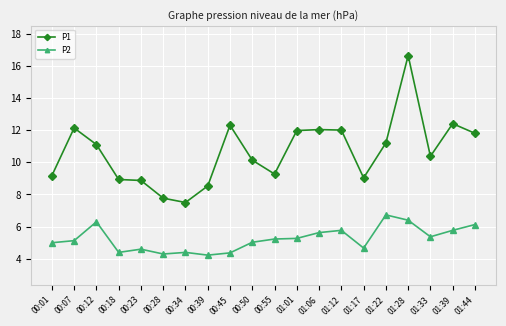

What is the label of the 10th point from the left?

00:50